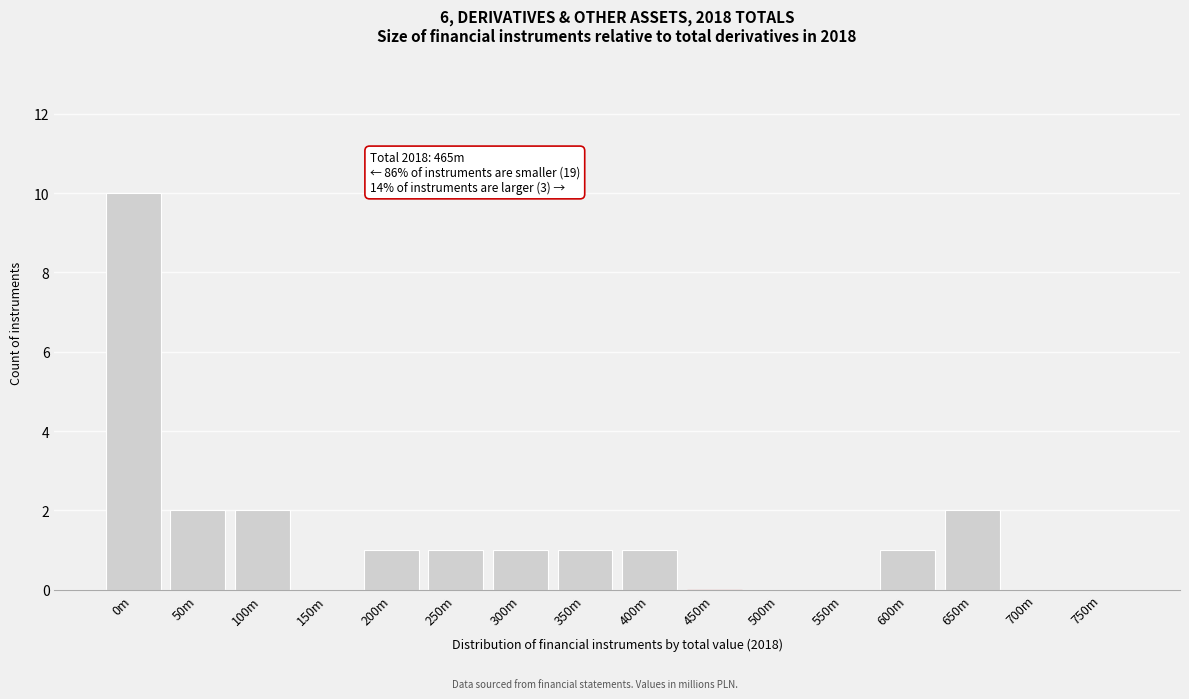

Reading left to right, transcribe all the data shown in this chart.

0m=10	50m=2	100m=2	150m=0	200m=1	250m=1	300m=1	350m=1	400m=1	450m=0	500m=0	550m=0	600m=1	650m=2	700m=0	750m=0